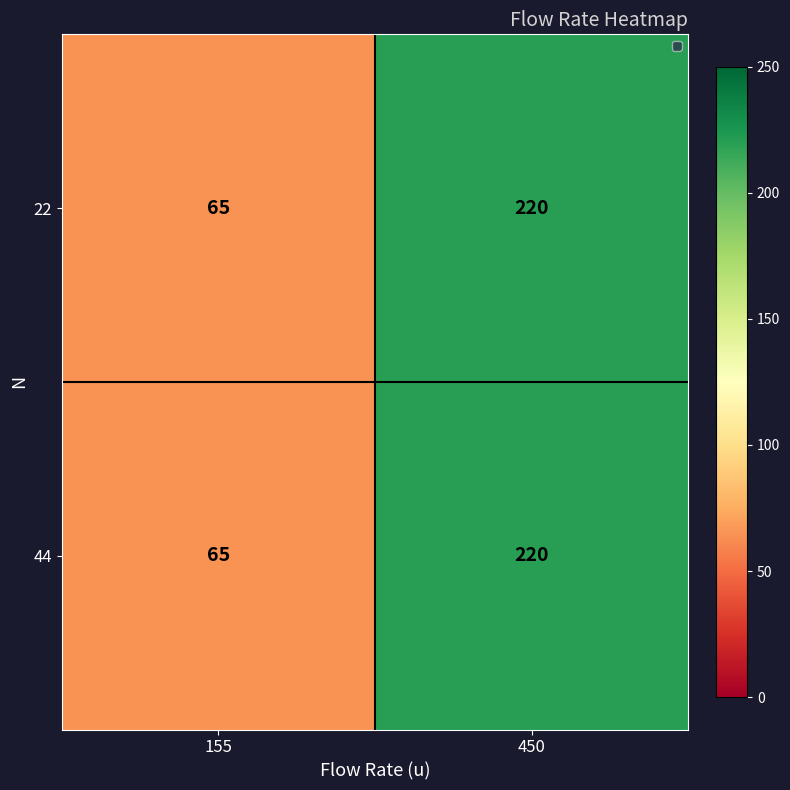

What is the maximum value shown in the chart?

220